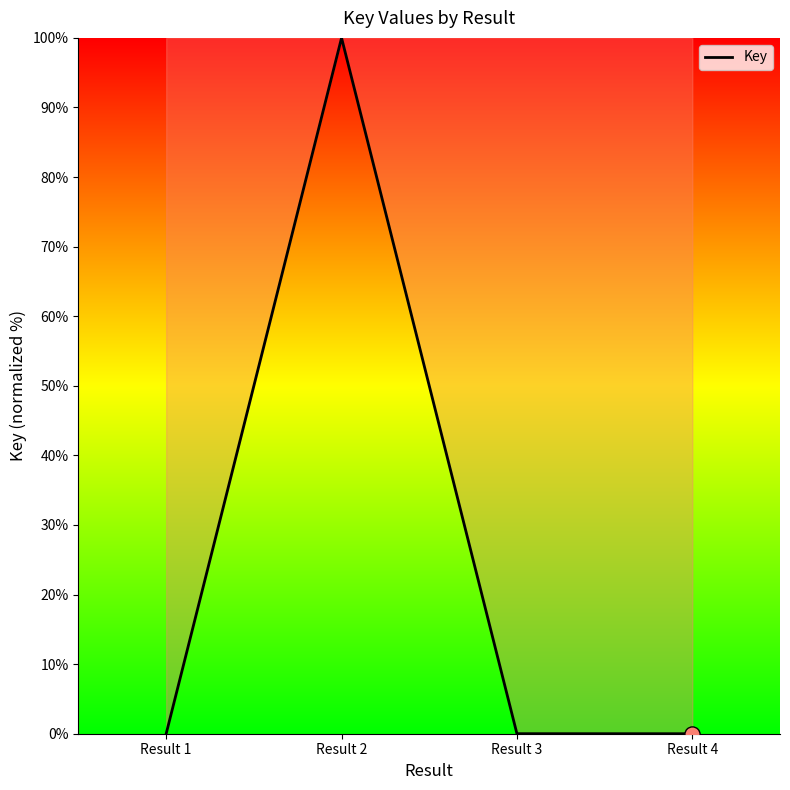

Which has a higher value, Result 2 or Result 3?

Result 2